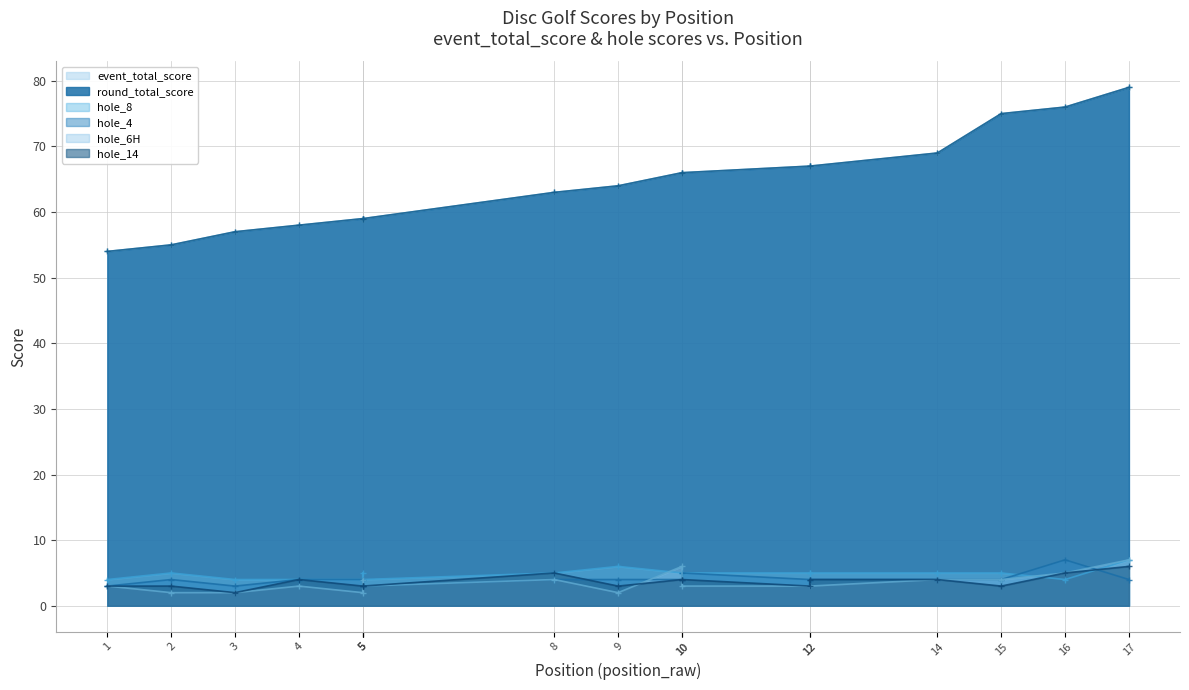

True or false: hole_8 and event_total_score cross at least once.

False